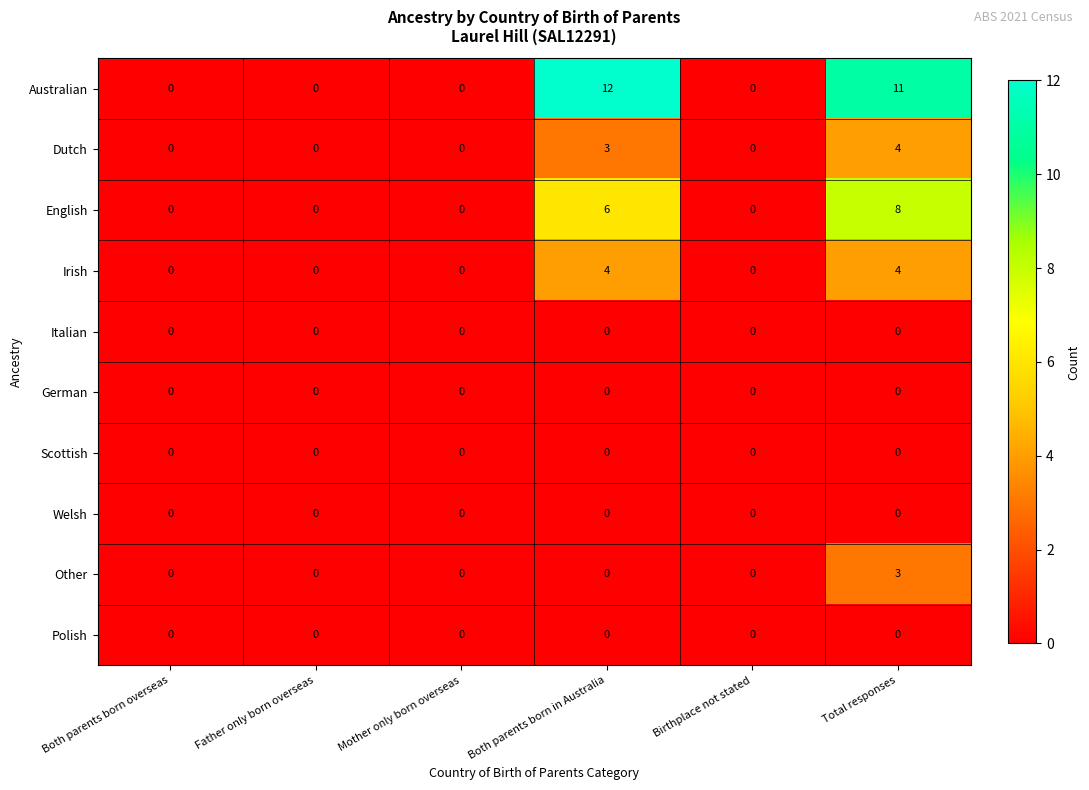

What is the maximum value shown in the chart?

12